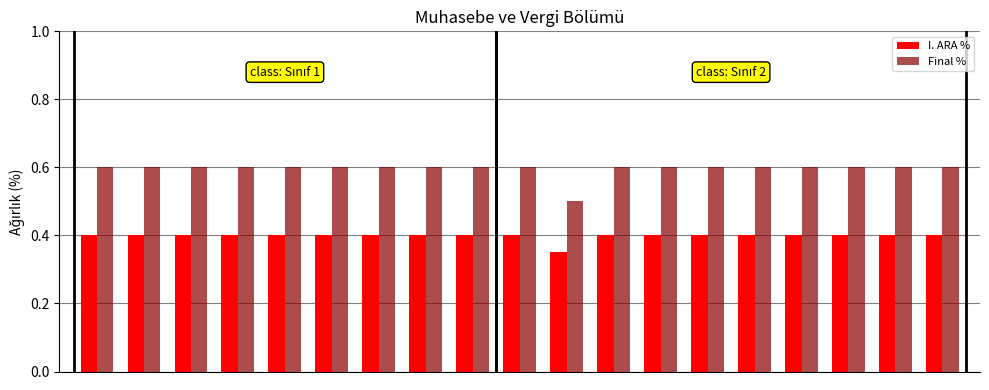

At how many categories does at least one series exceed 0?

19